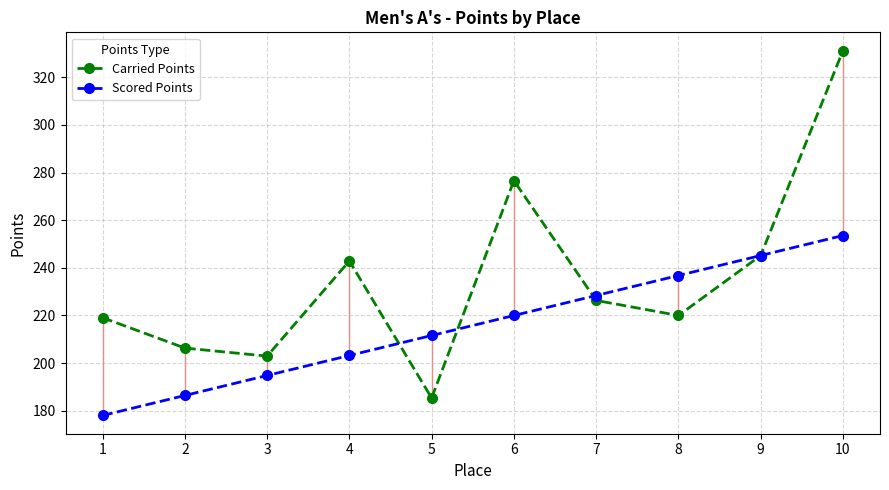

What are all the series names shown in the legend?

Carried Points, Scored Points